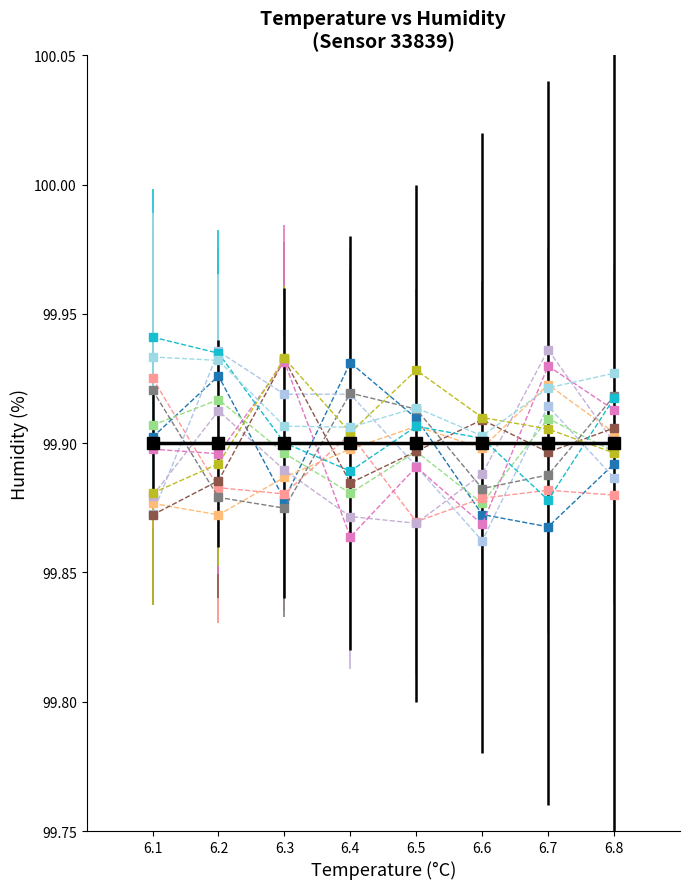

What is the total value across all series at 6.3?

1298.7